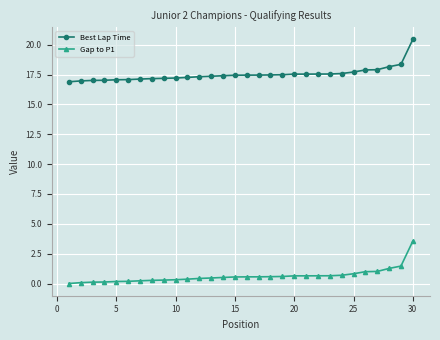

What is the difference between the maximum and minimum values in the Gap to P1 series?

3.5